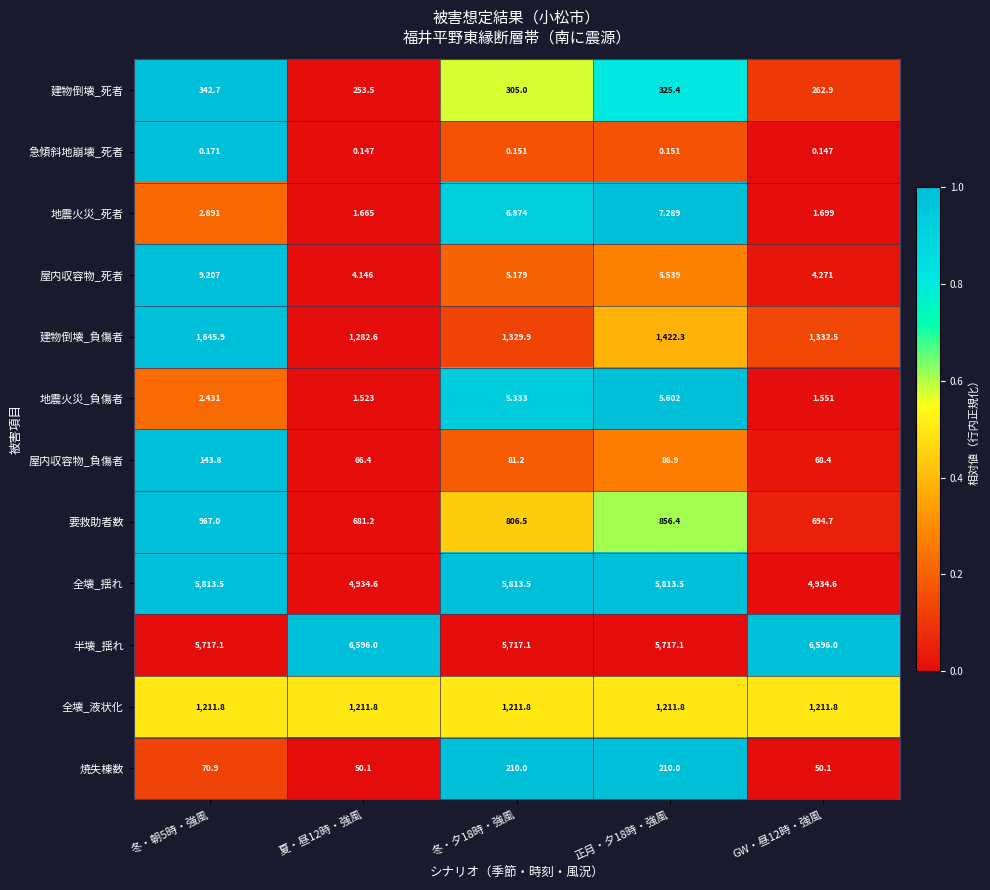

Is the value of 屋内収容物_負傷者 at 冬・朝5時・強風 greater than the value of 半壊_揺れ at GW・昼12時・強風?

No